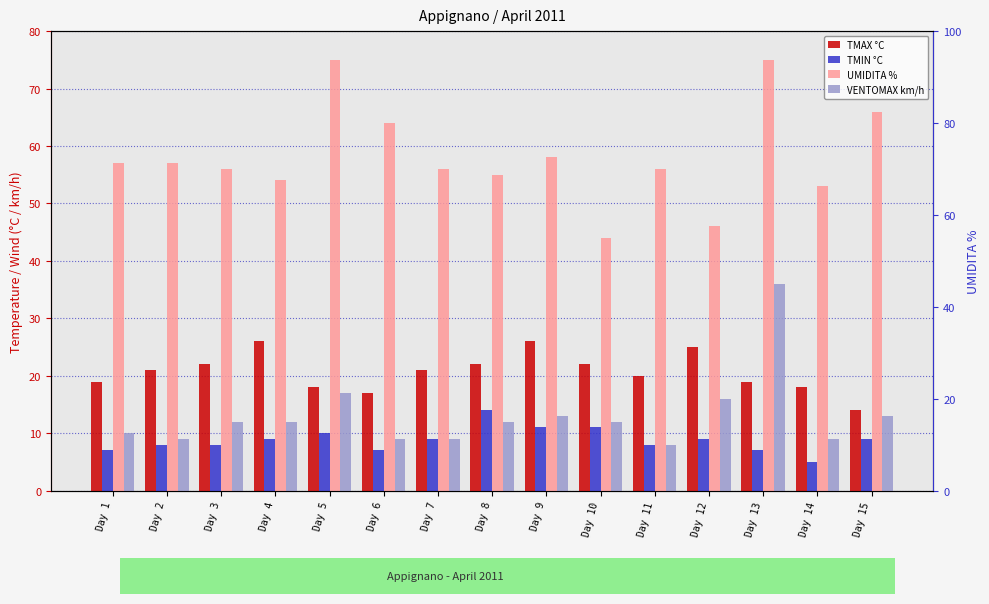

At which category is the sum across all series the highest?

Day 13